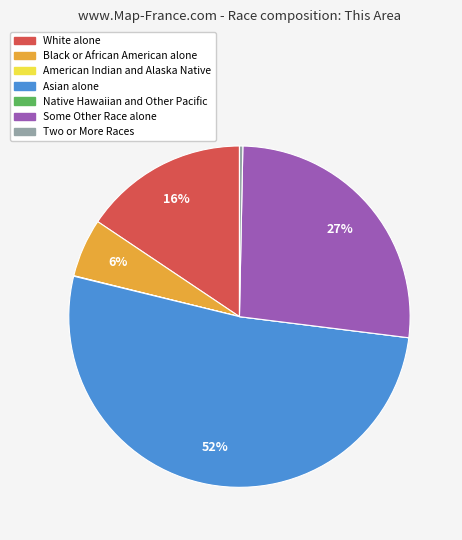

To the nearest percent, what is the average slice percentage?

14%